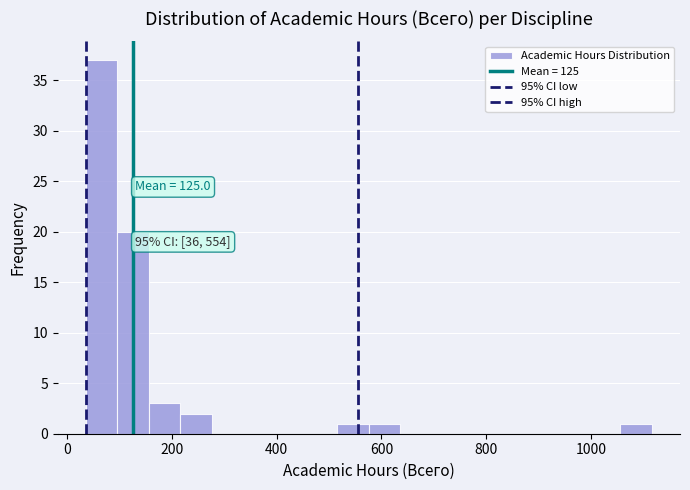

Read against the x-axis, roughly where is the centre of the tallest bar?

60